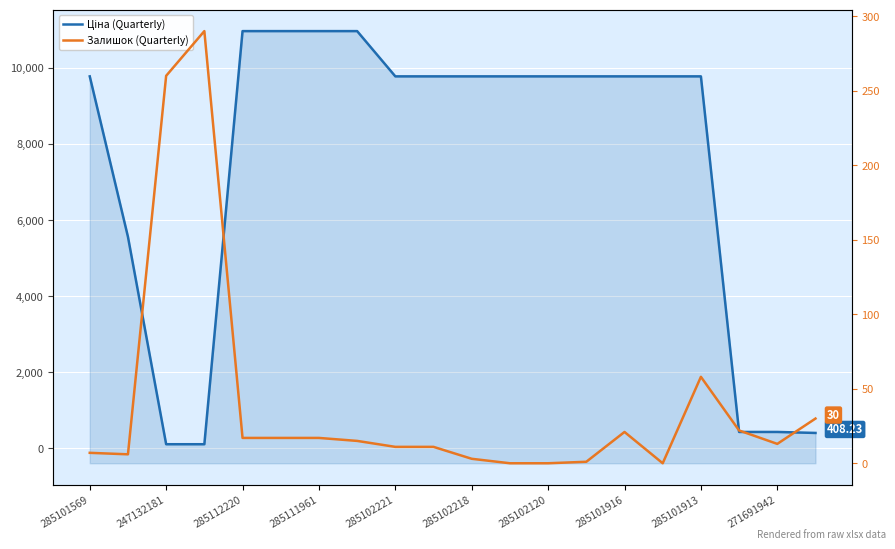

The Залишок (Quarterly) series shows 0.0 at 15. True or false?

True